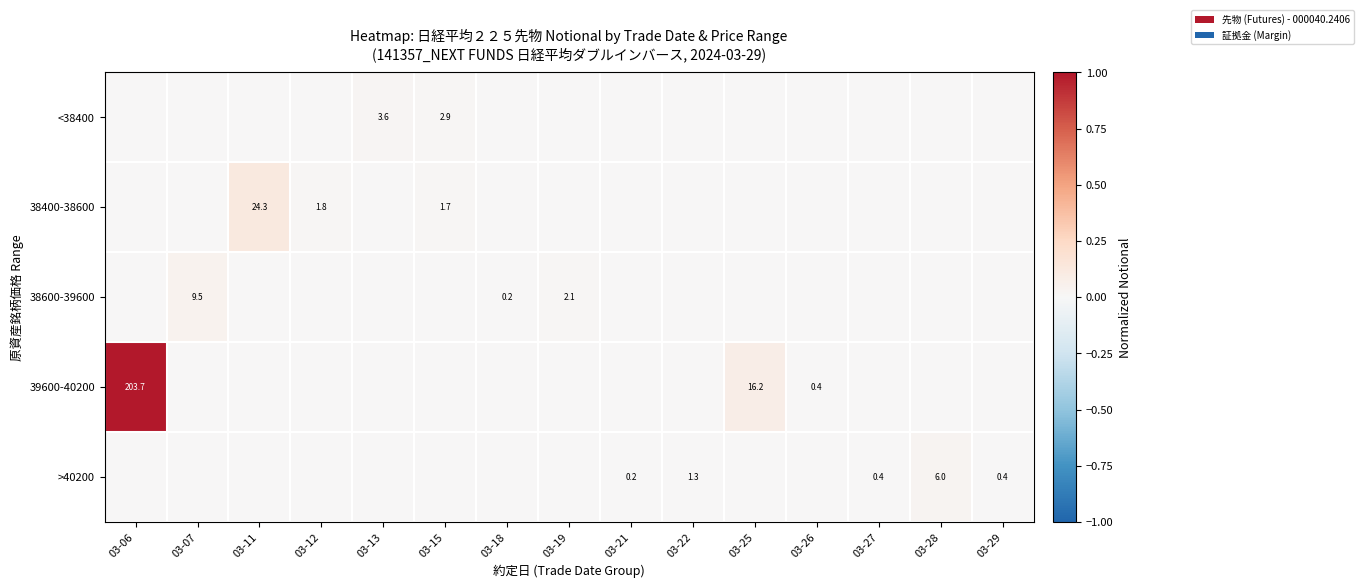

Count the number of data series in this chart.

5